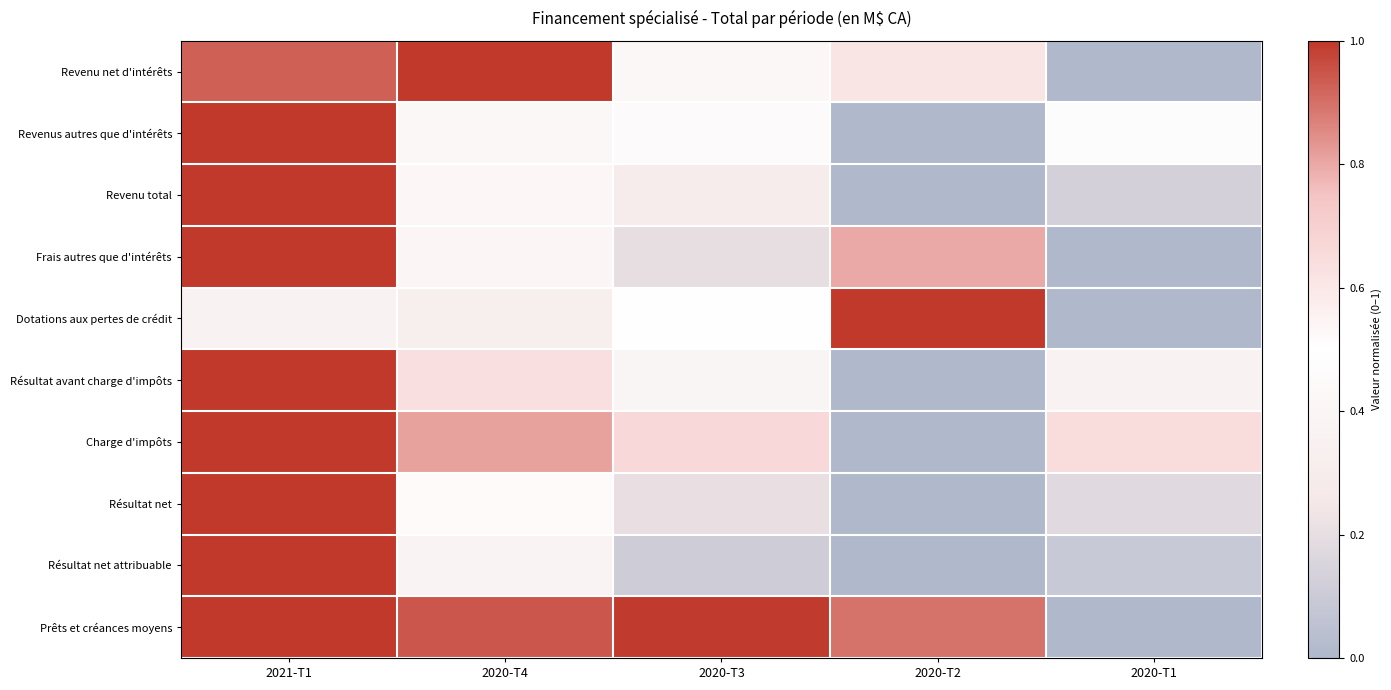

How many series are shown in this chart?

10